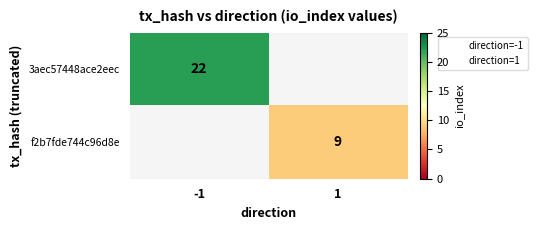

True or false: 3aec57448ace2eec has a value of 29 at -1.

False